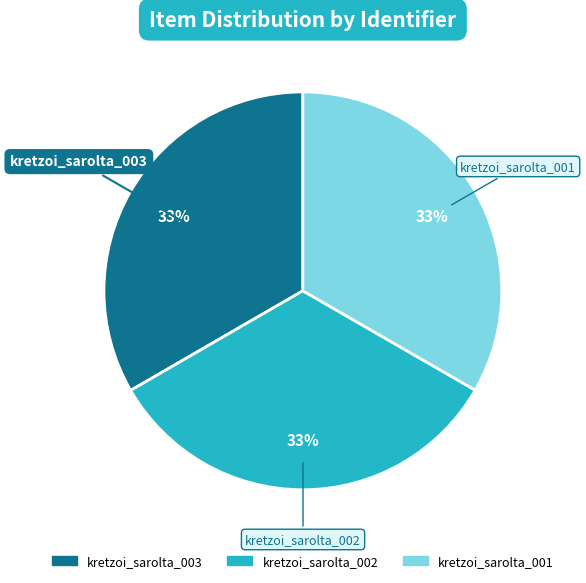

To the nearest percent, what percentage of the pie is kretzoi_sarolta_001?

33%